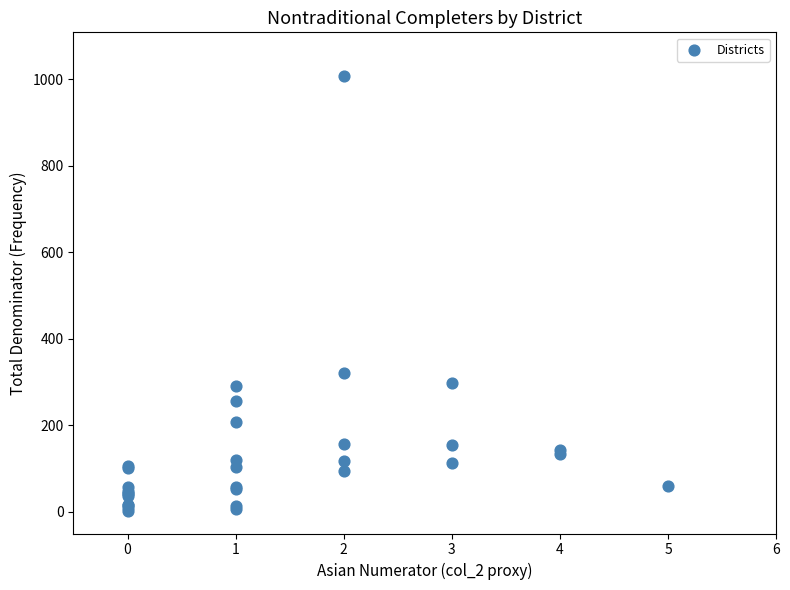

What Y value in the scatter plot is closest to 505?

322